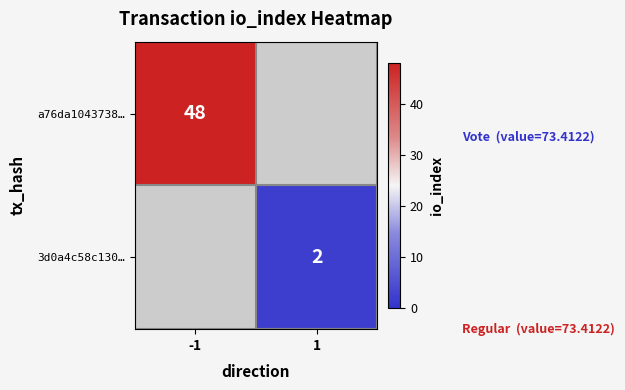

True or false: 3d0a4c58c130… has a value of 2 at 1.

True